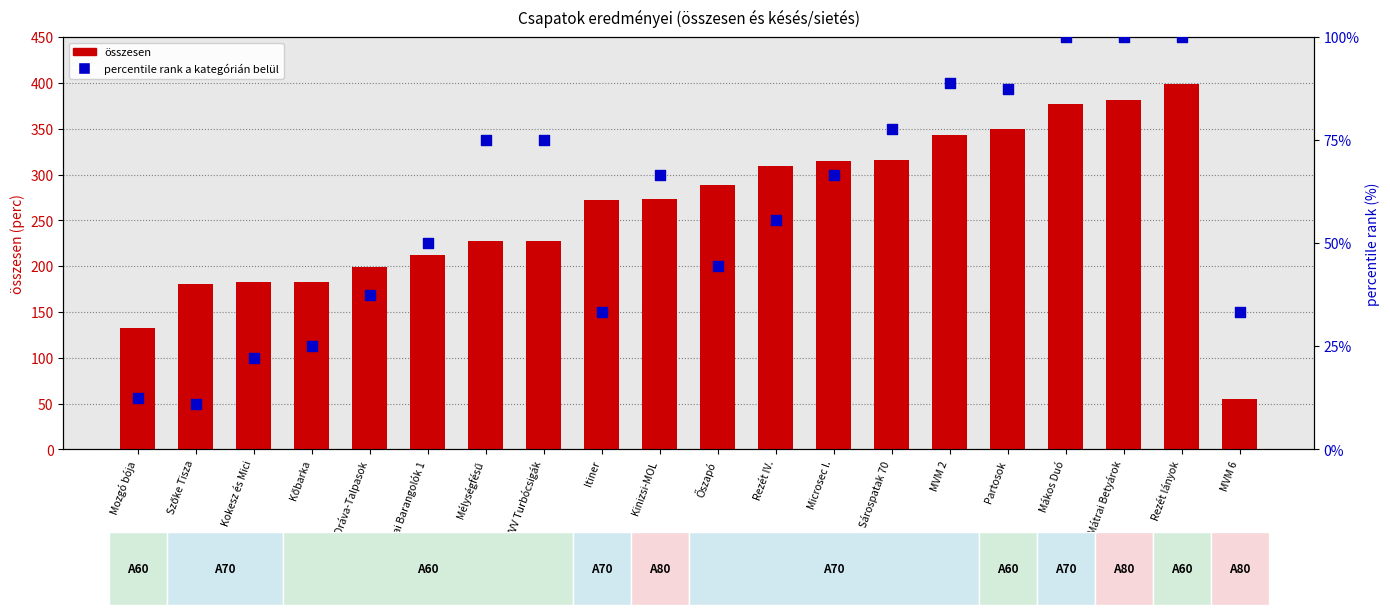

Which series reaches the maximum Y coordinate?

összesen